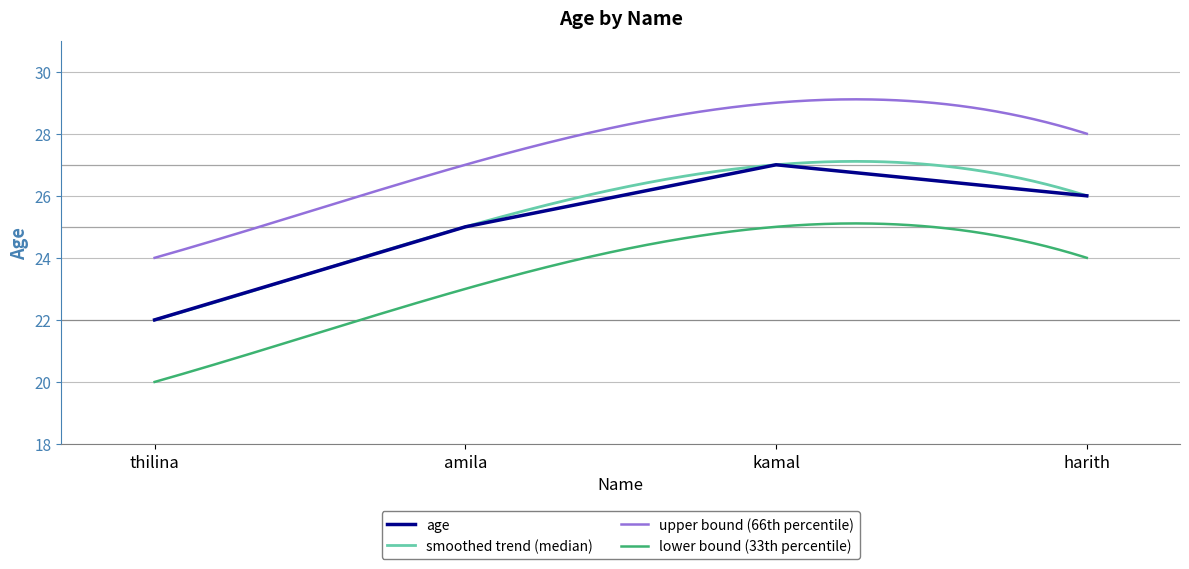

What position from the left is thilina?

1